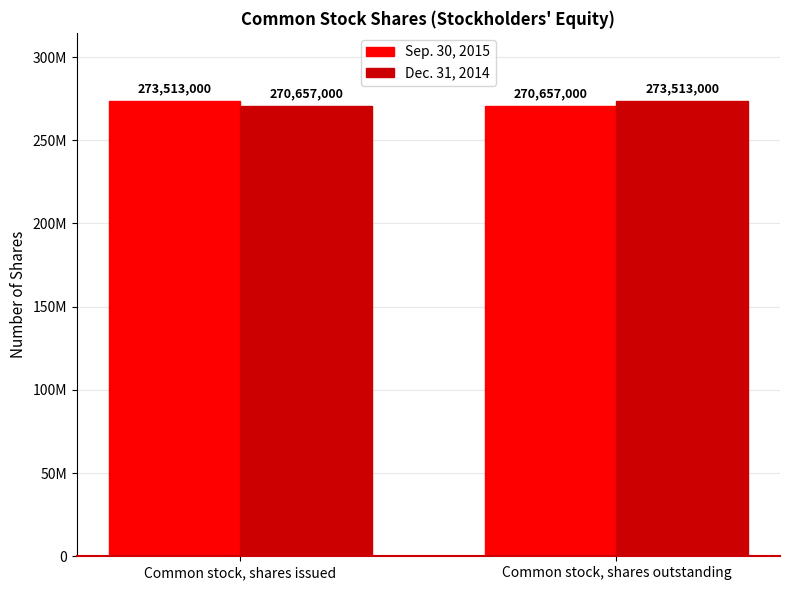

Reading left to right, list all the values displayed in this chart.

Sep. 30, 2015: Common stock, shares issued=273513000	Common stock, shares outstanding=270657000
Dec. 31, 2014: Common stock, shares issued=270657000	Common stock, shares outstanding=273513000